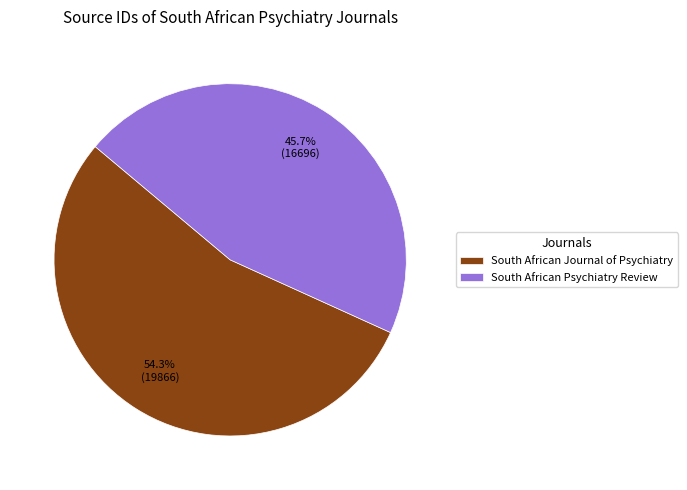

To the nearest percent, what is the combined percentage of South African Psychiatry Review and South African Journal of Psychiatry?

100%